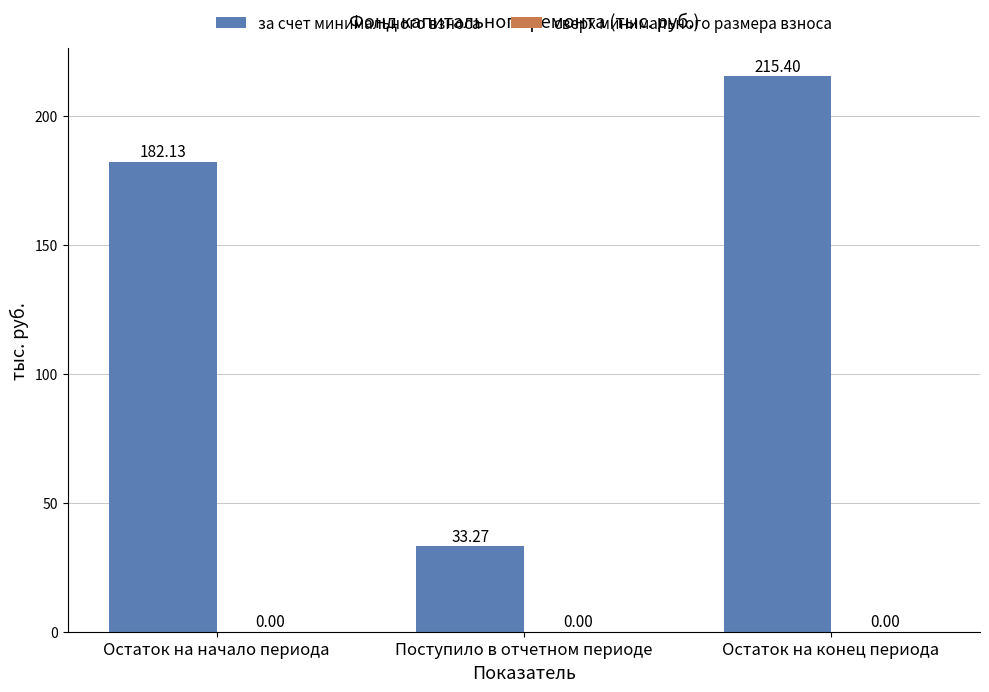

Between Поступило в отчетном периоде and Остаток на конец периода, which is larger?

Остаток на конец периода